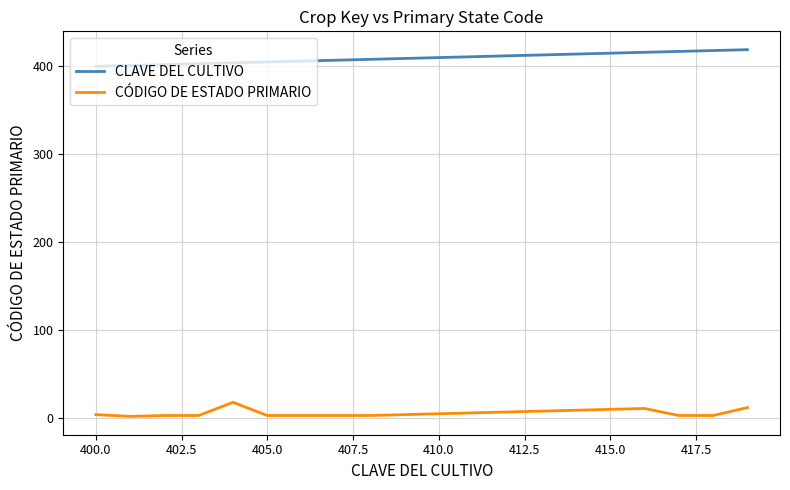

What is the sum of all CÓDIGO DE ESTADO PRIMARIO values?

120